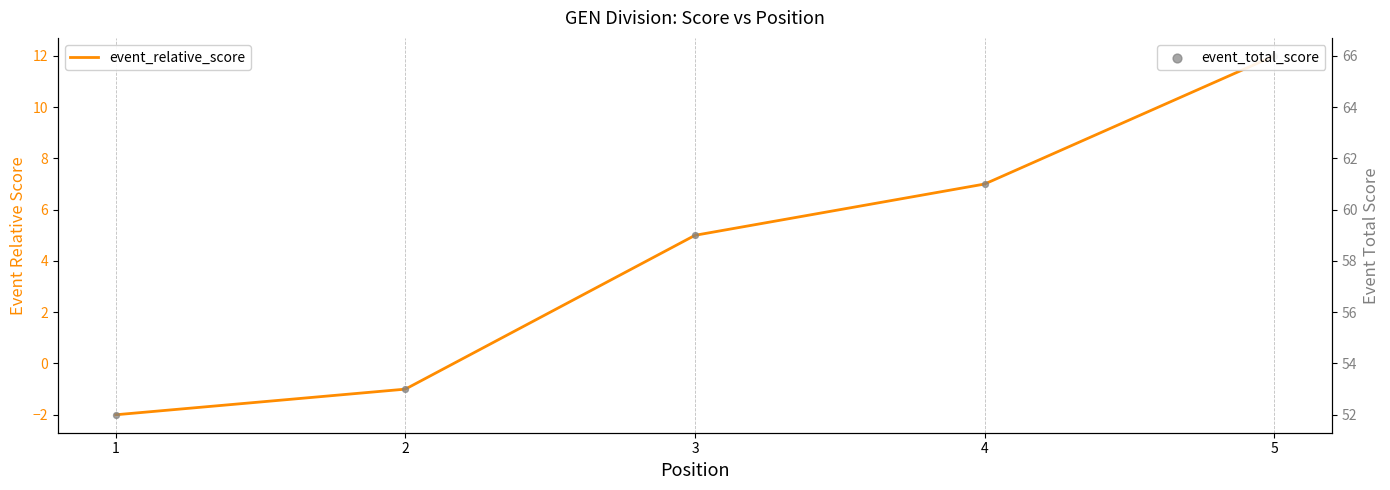

Which series reaches the maximum Y coordinate?

event_total_score